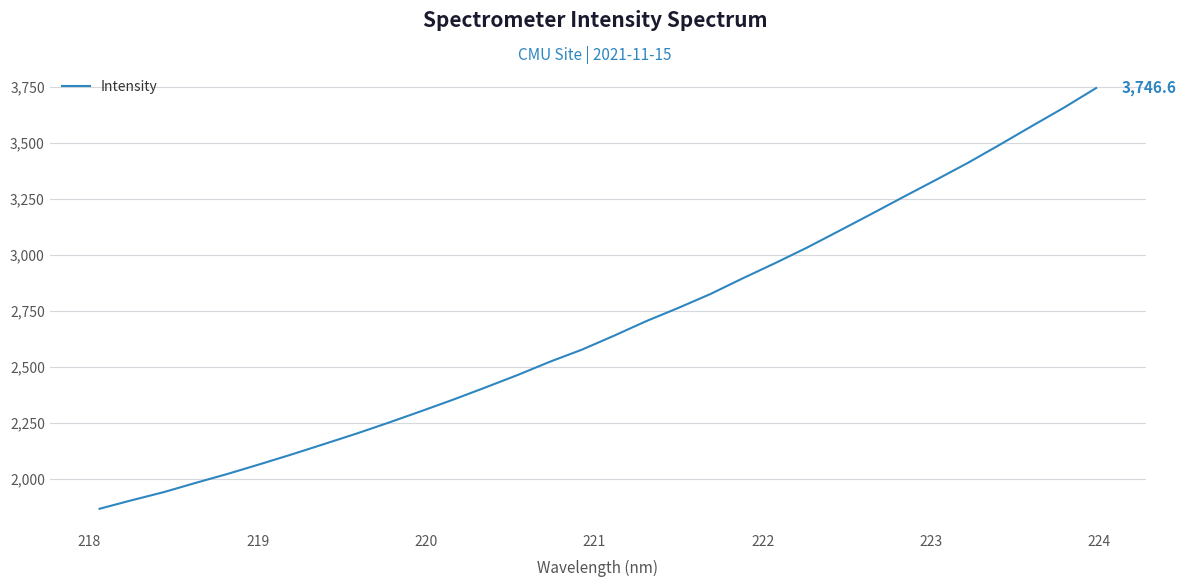

What is the maximum value shown in the chart?

3746.6